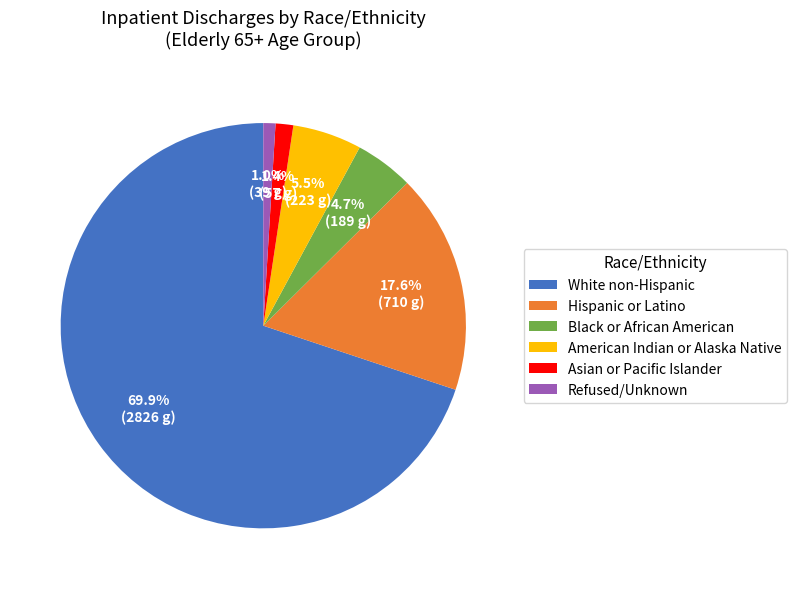

Does White non-Hispanic represent more than half of the total?

Yes